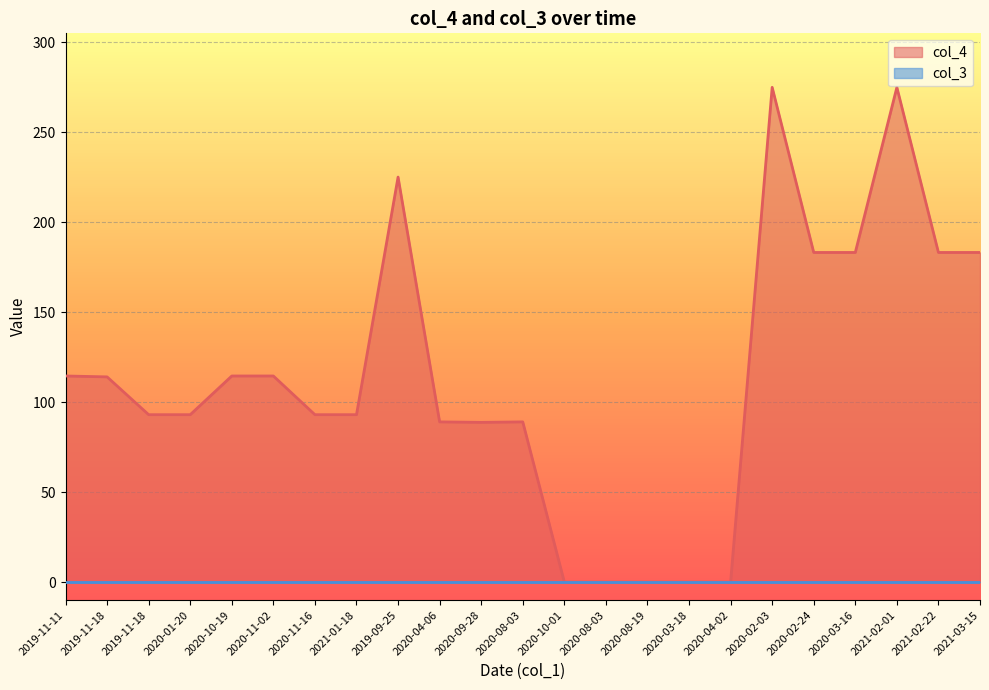

Between 2020-08-03 and 2020-02-03, which is larger?

2020-02-03